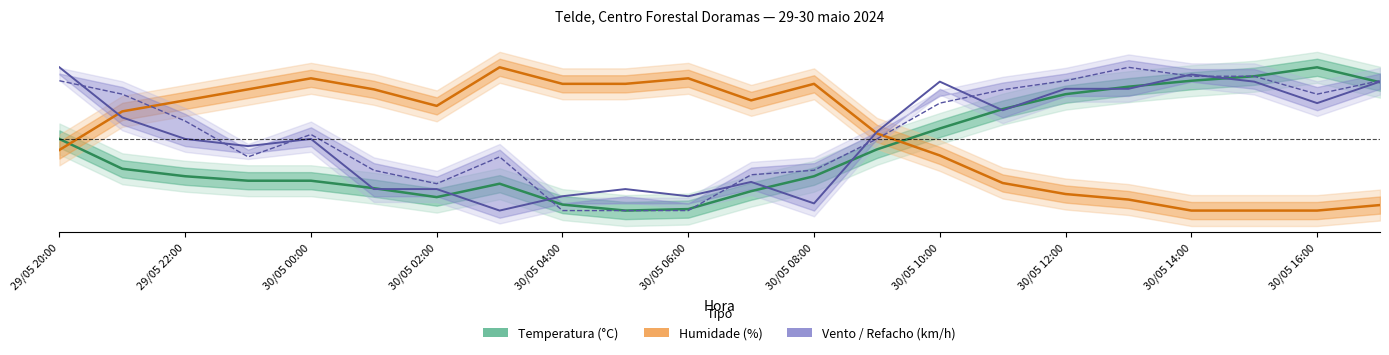

Does the chart display data point markers on the line(s)?

No